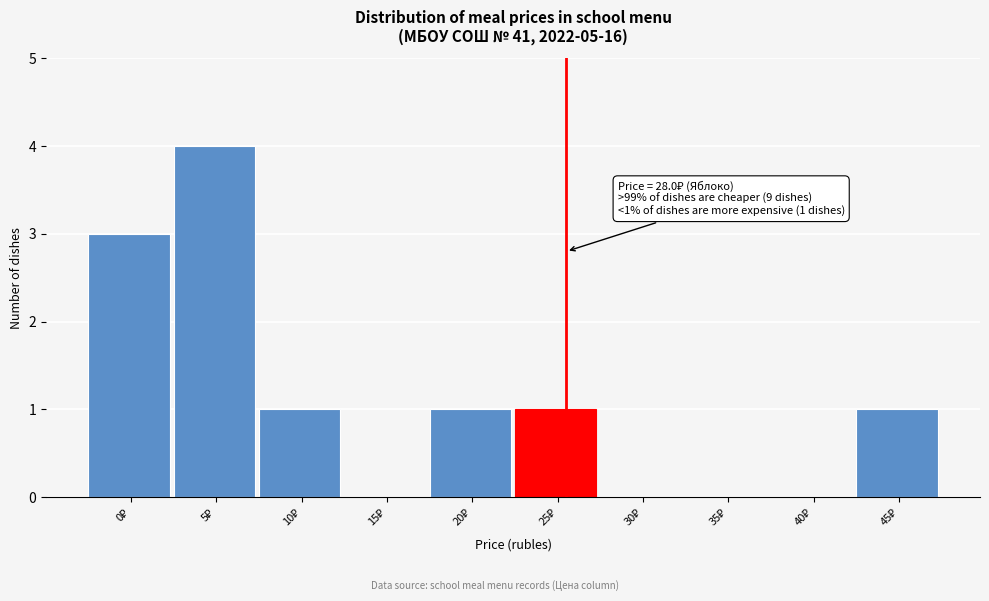

What is the greatest value displayed?

4